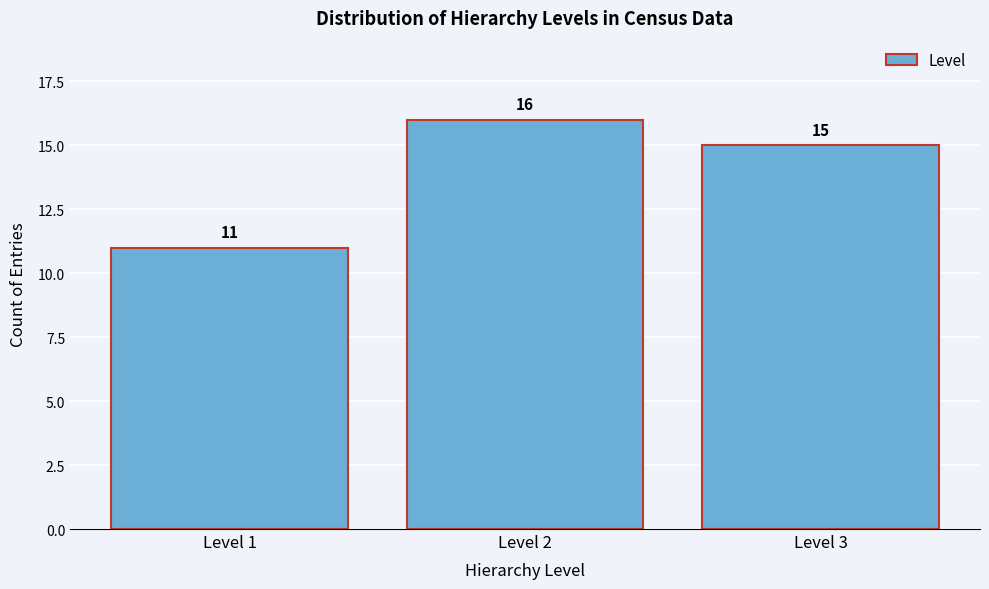

Reading left to right, list all the values displayed in this chart.

11	16	15